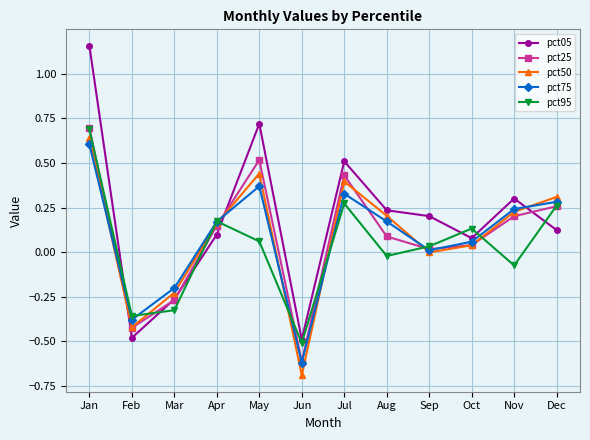

Where is the first local minimum for pct25?

Feb